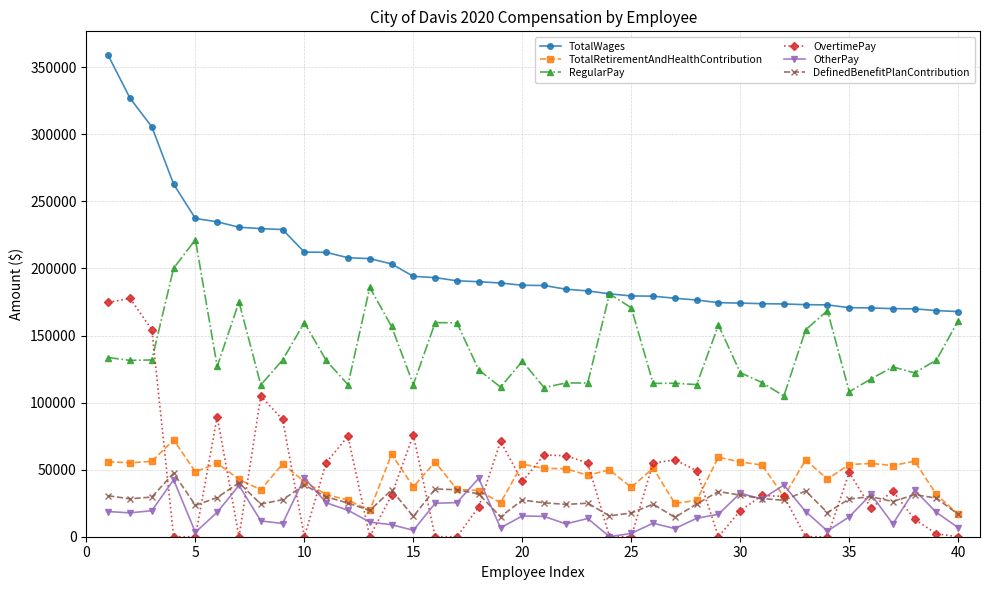

What is the lowest value of the RegularPay series?

104906